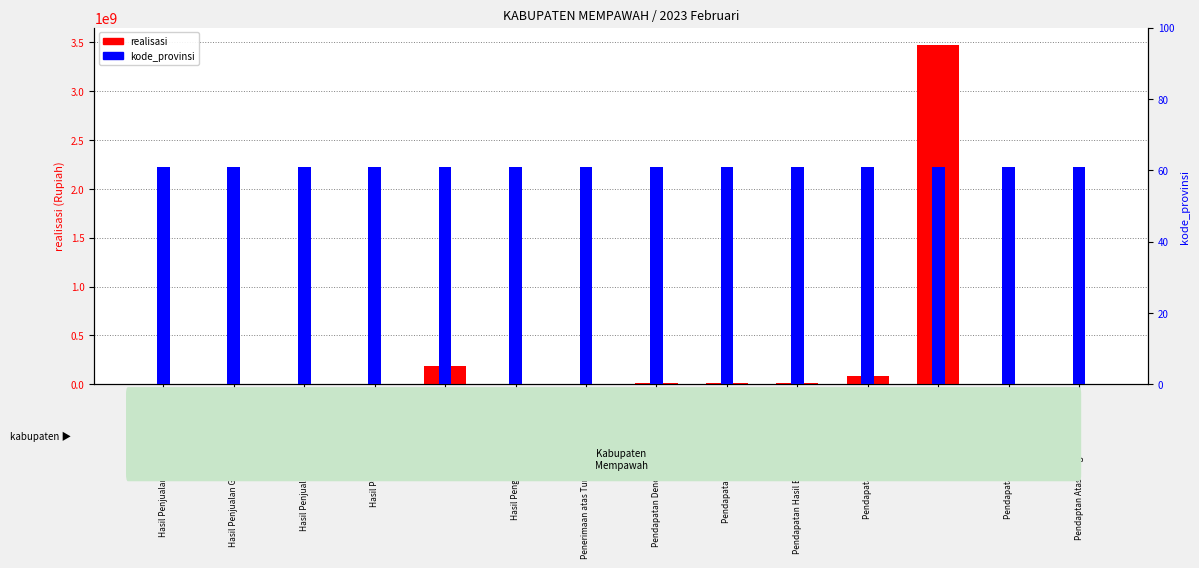

Does the chart contain any negative values?

No